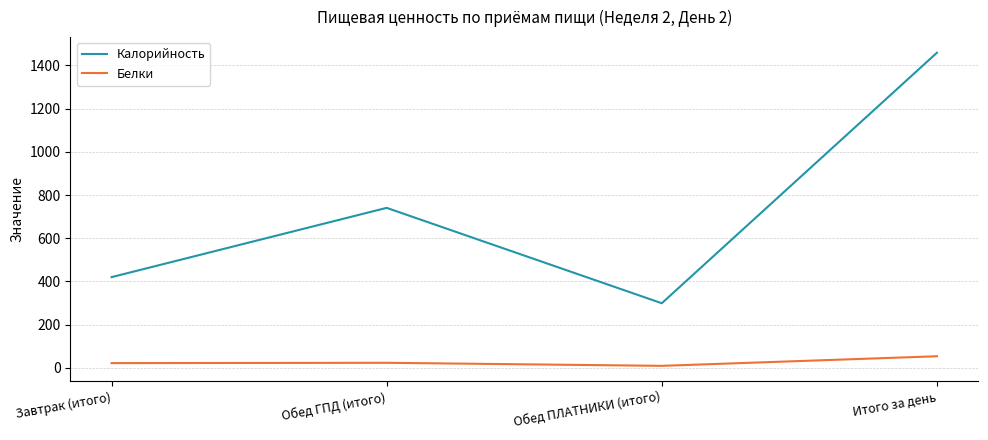

True or false: Калорийность and Белки cross at least once.

False